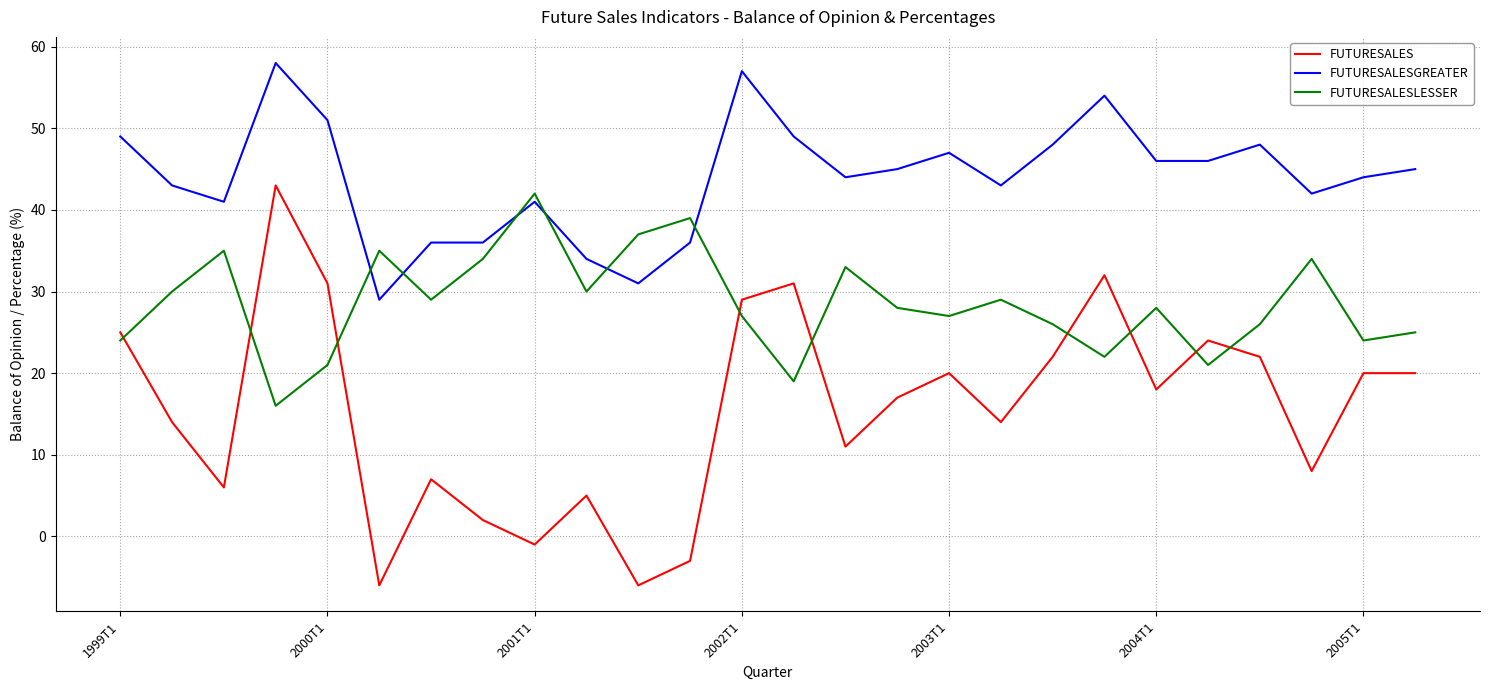

Rank the series by their average value, from lowest to highest.

FUTURESALES, FUTURESALESLESSER, FUTURESALESGREATER